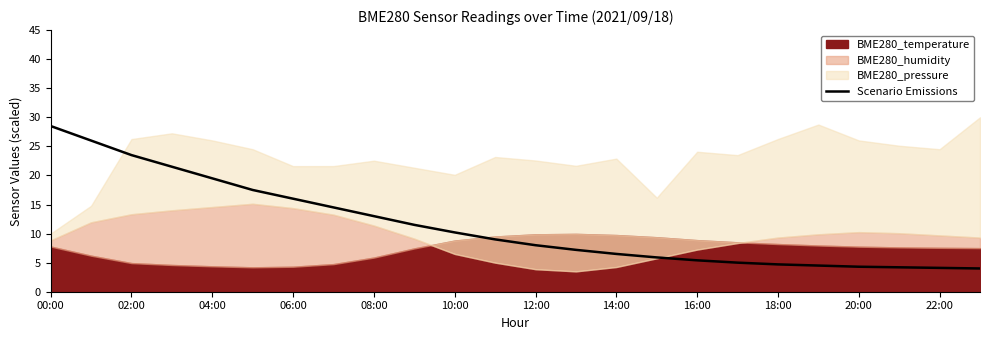

What is the lowest value of the Scenario Emissions series?

4.0